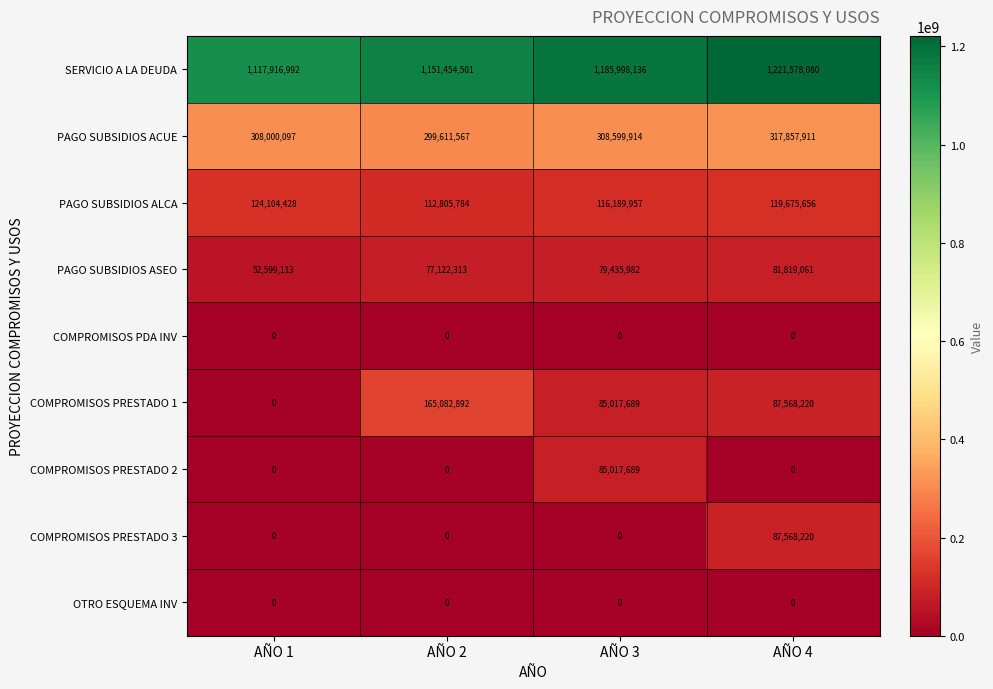

What is the difference between the maximum and minimum values in the PAGO SUBSIDIOS ACUE series?

18246344